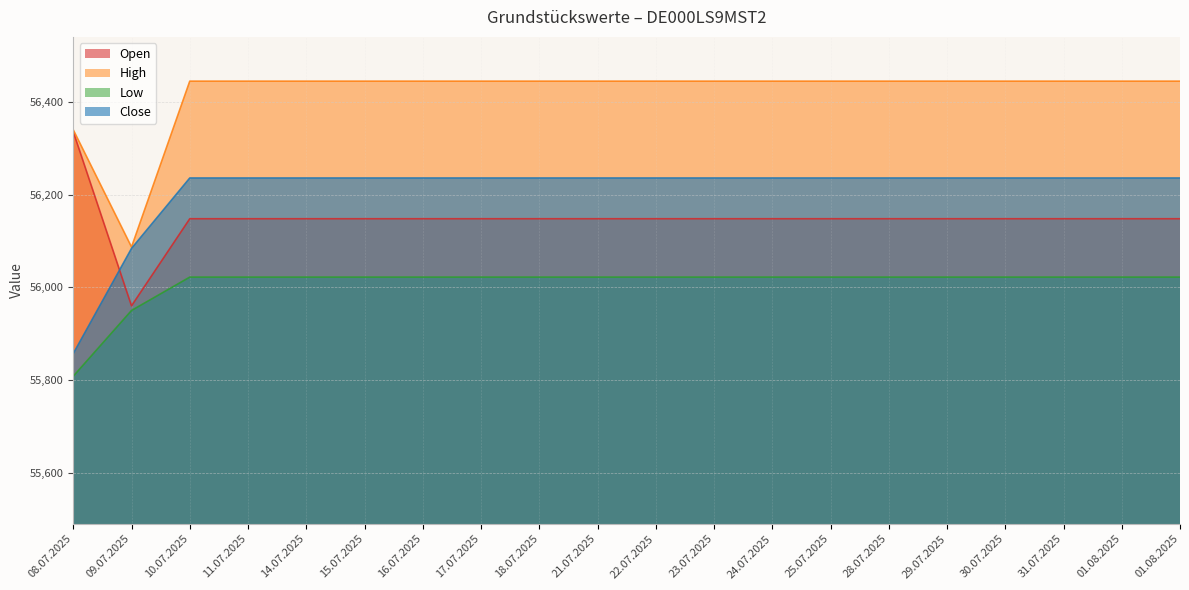

How many lines are shown in the chart?

4